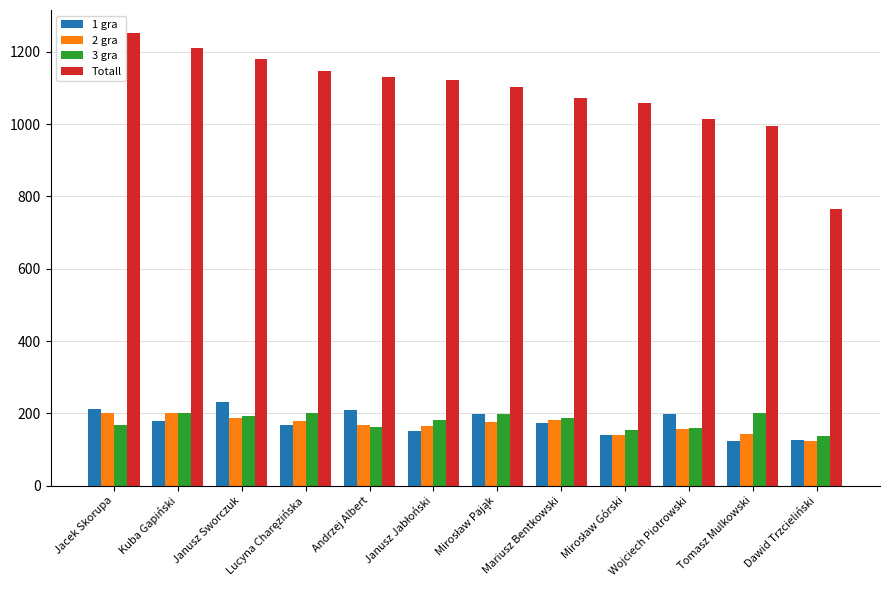

What is the sum of the 2 gra values at Mariusz Bentkowski and Jacek Skorupa?

383